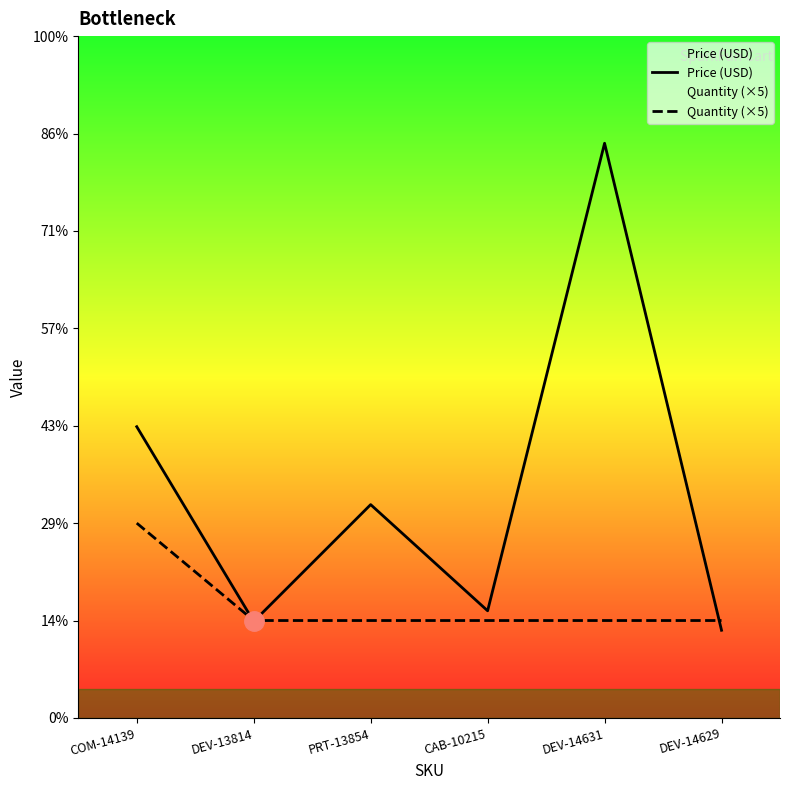

Is it true that Price (USD) equals 8.6 at DEV-14631?

False